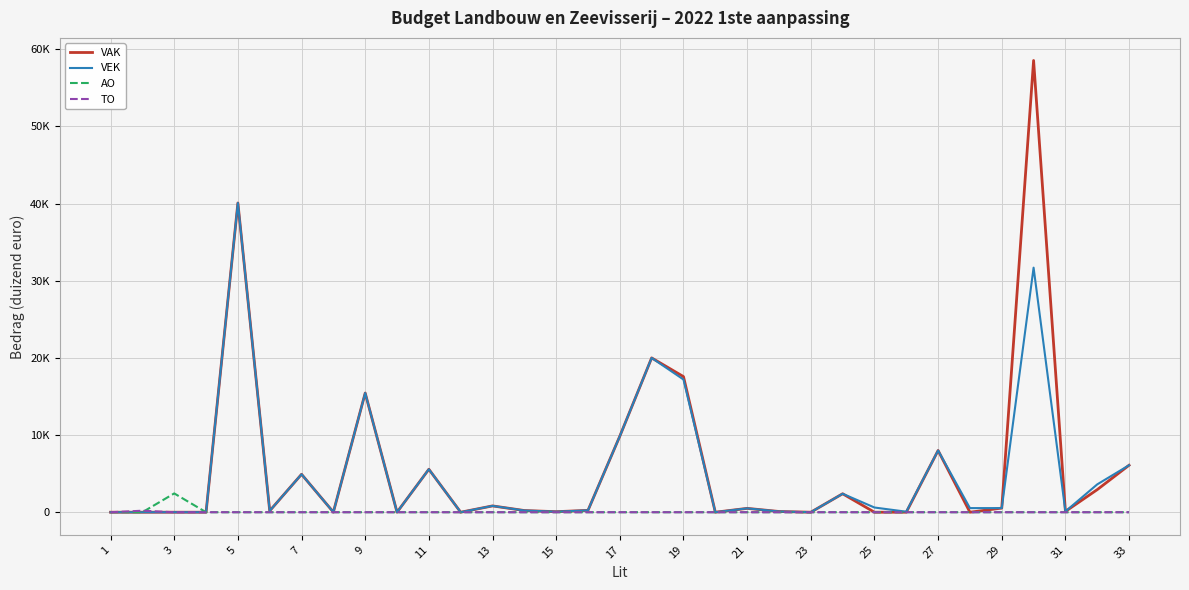

Does the chart have visible grid lines?

Yes